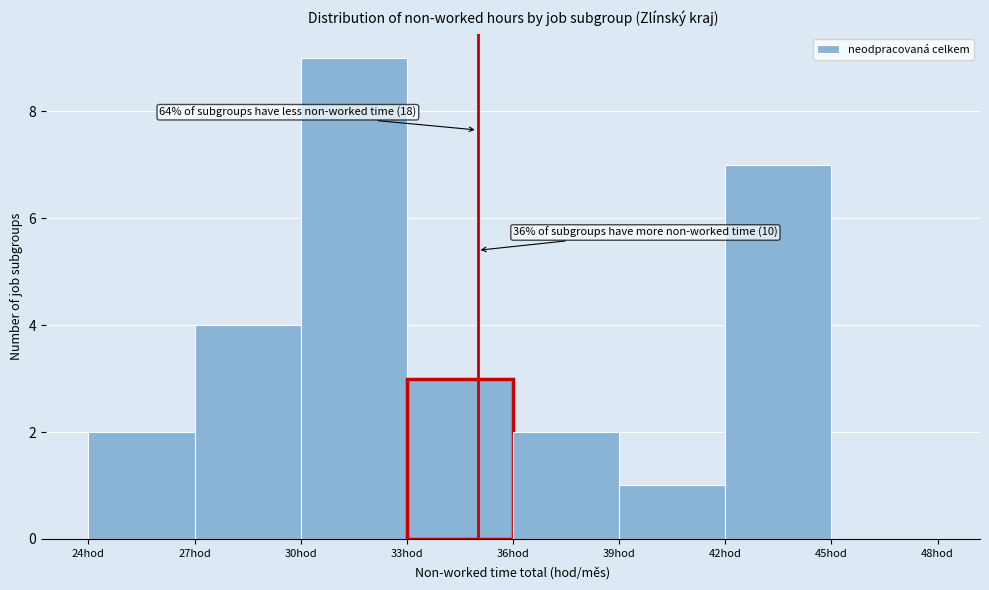

Which range on the x-axis has the tallest bar?

30 to 33